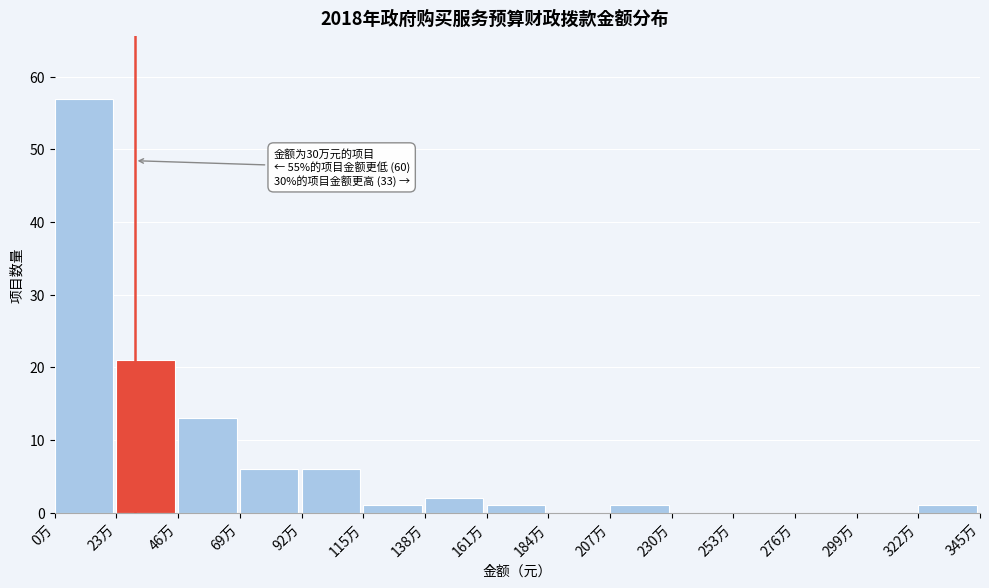

Reading right to left, transcribe all the data shown in this chart.

322万=1	299万=0	276万=0	253万=0	230万=0	207万=1	184万=0	161万=1	138万=2	115万=1	92万=6	69万=6	46万=13	23万=21	0万=57